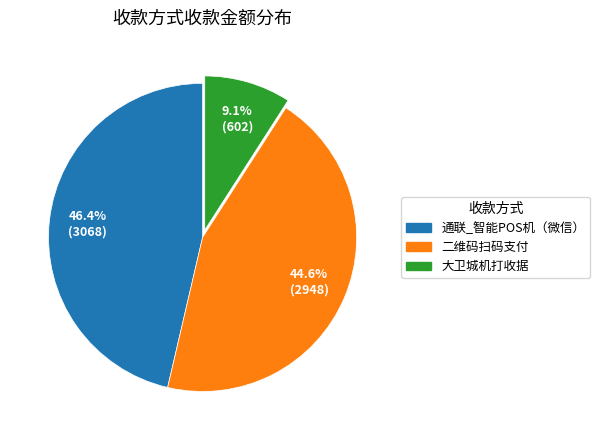

Is there a majority slice in this chart?

No